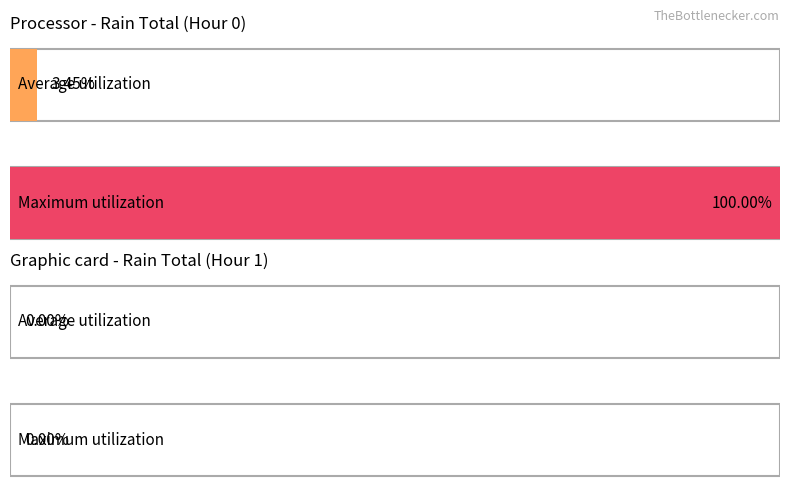

How many values in Maximum utilization are above zero?

1